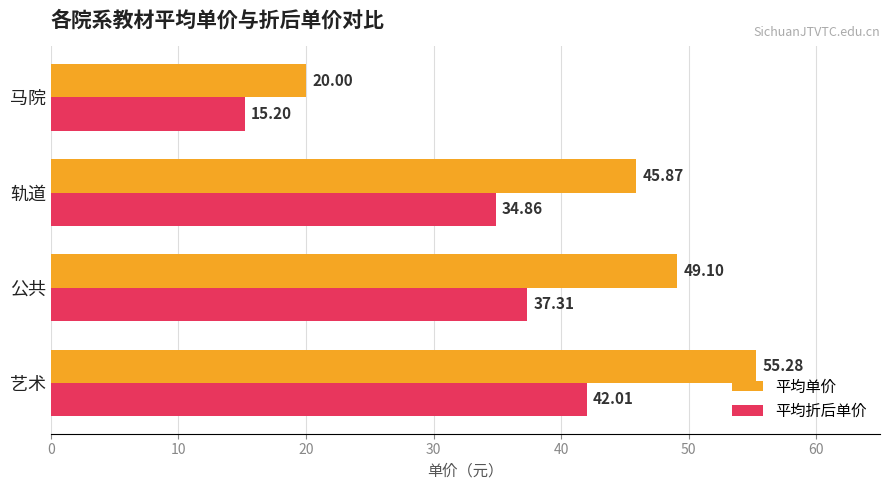

What is the average value of the 平均折后单价 series?

32.3